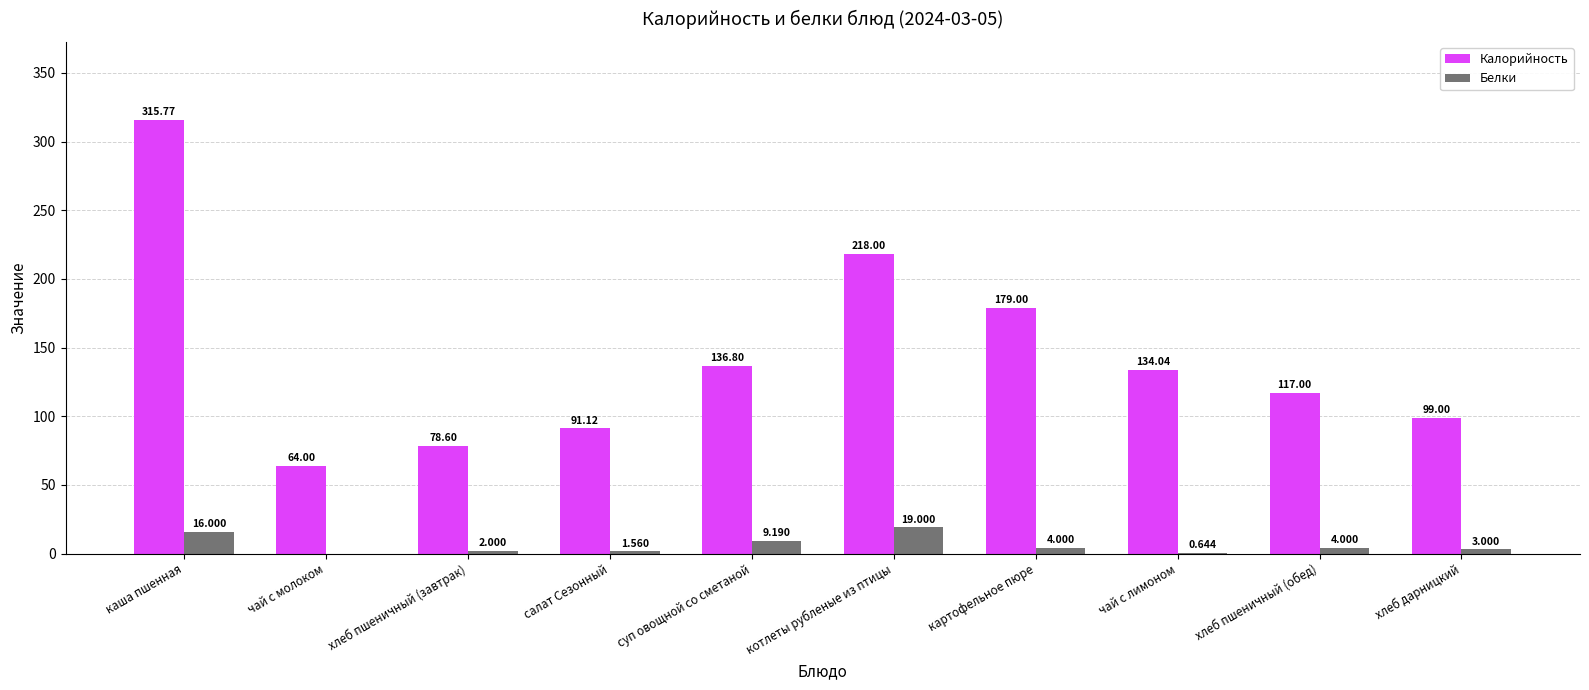

Where does the Калорийность series first go above 134?

каша пшенная